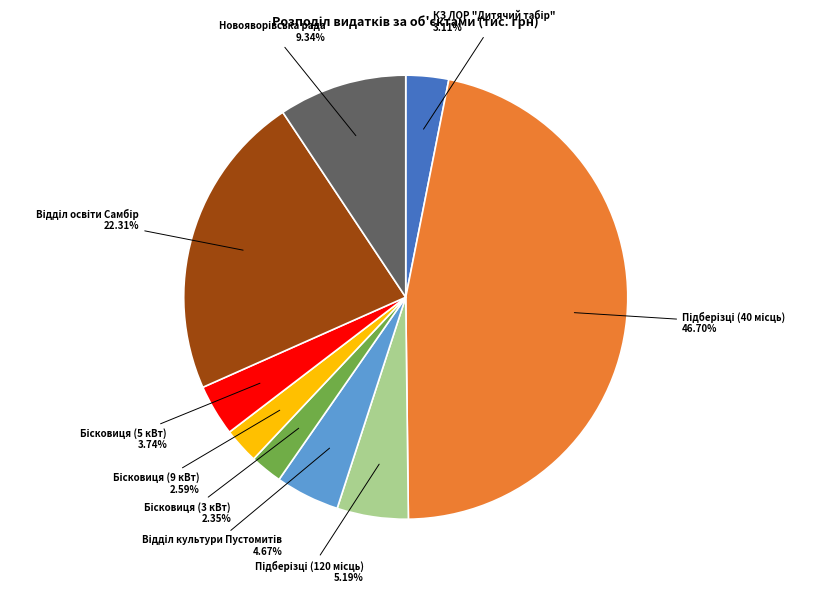

Is there any slice that represents more than half of the pie?

No